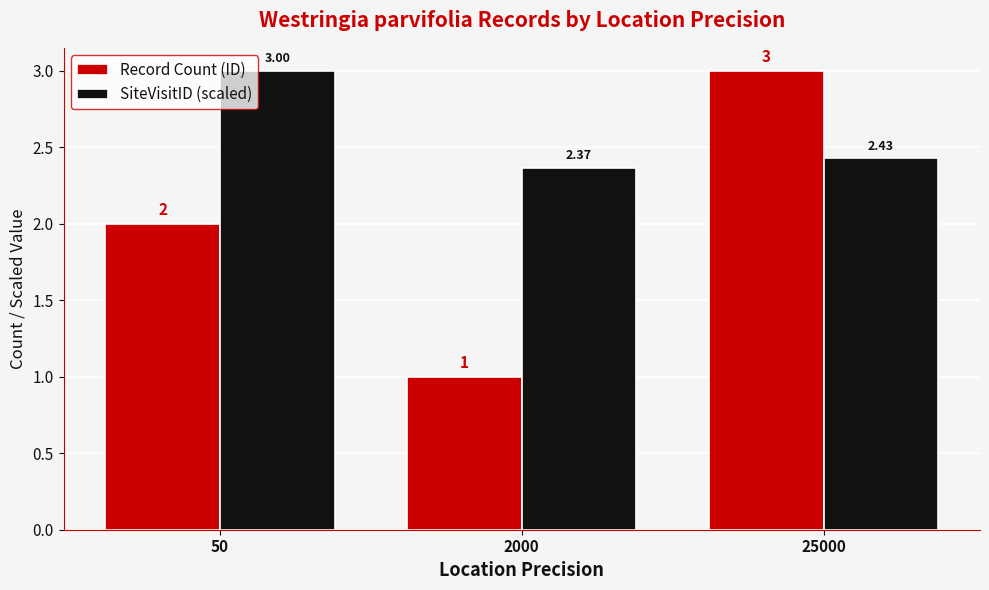

Rank the series at 2000 from highest to lowest value.

SiteVisitID (scaled), Record Count (ID)